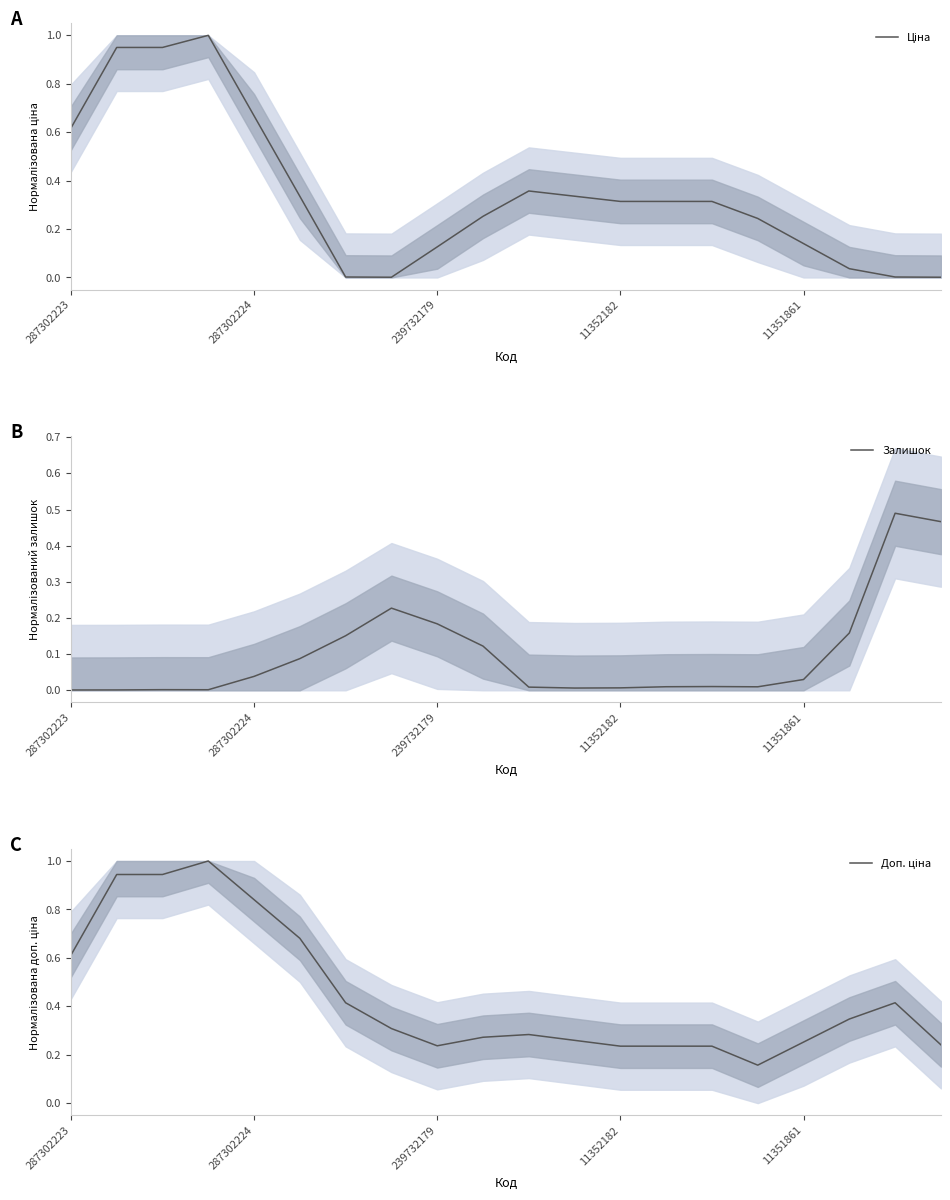

At which label is Доп. ціна closest to 0?

15